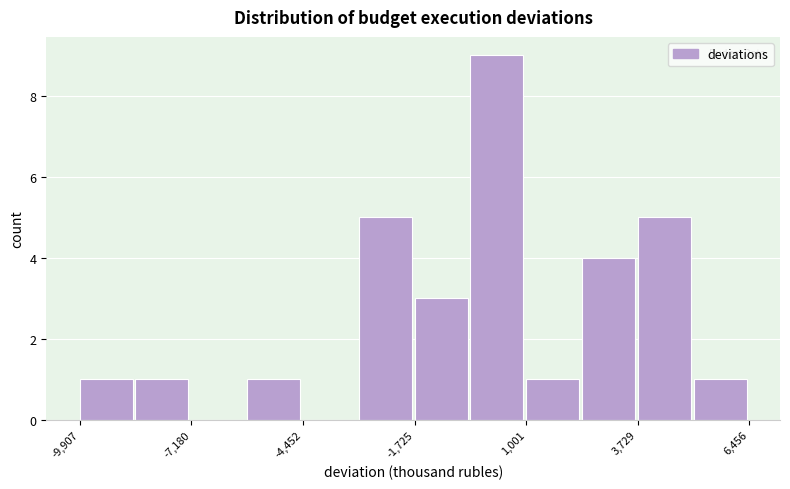

Around what value on the x-axis is the tallest bar? Give the approximate position of its centre, as read against the axis.

500